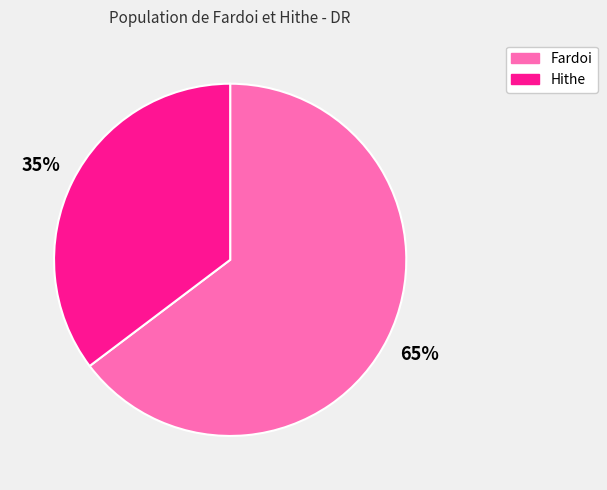

What is the smallest slice in the pie chart?

Hithe